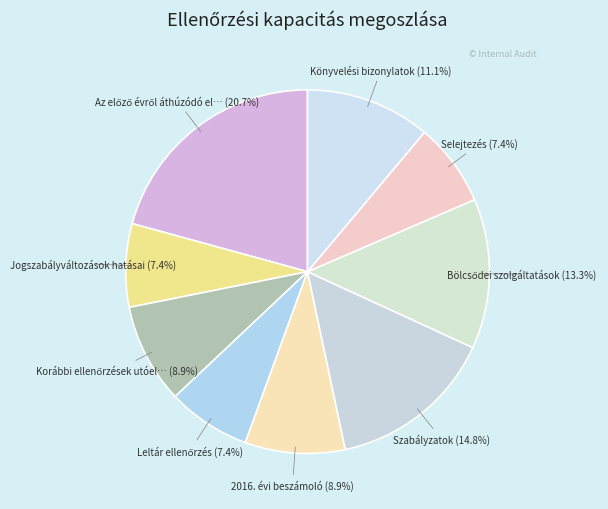

To the nearest percent, what is the difference between the largest and smallest slice percentages?

13%